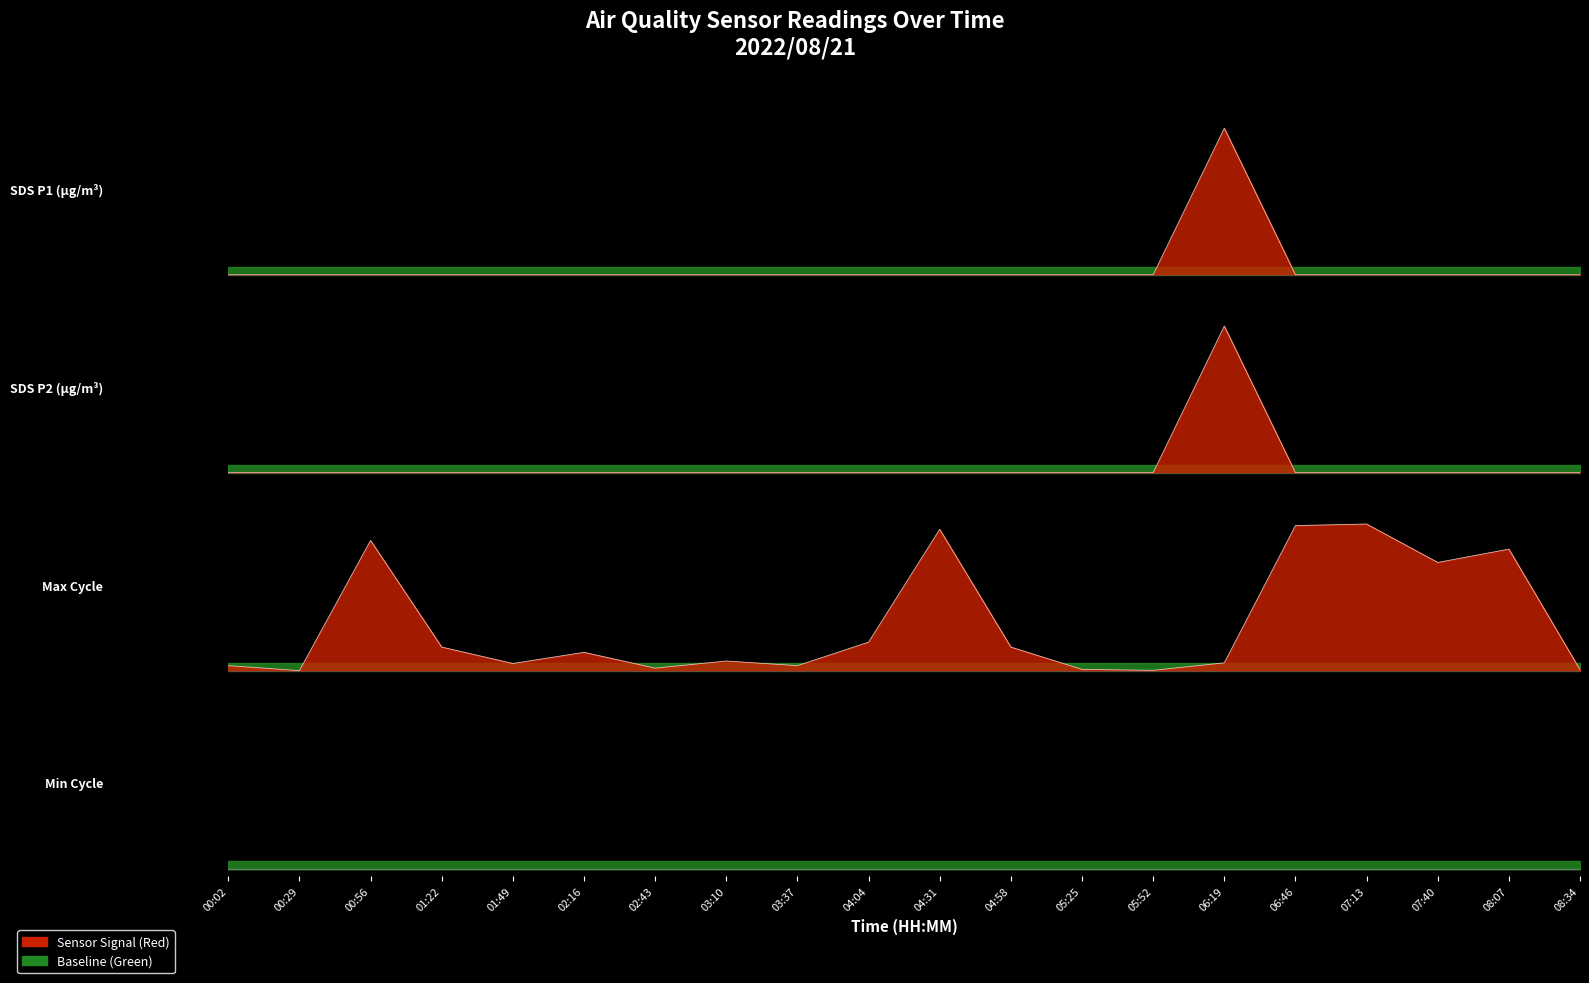

What is the sum of the Max_cycle values at 06:46 and 03:10?

1.1